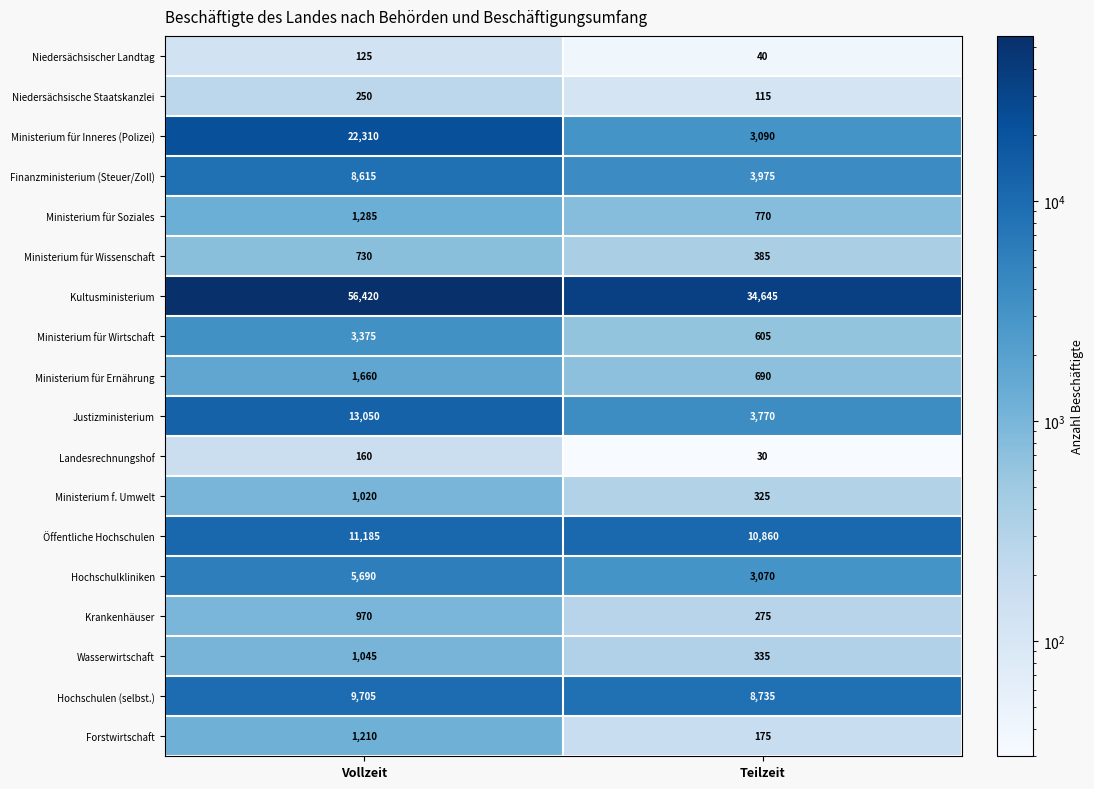

How many values in the Hochschulkliniken series are below 5690?

1